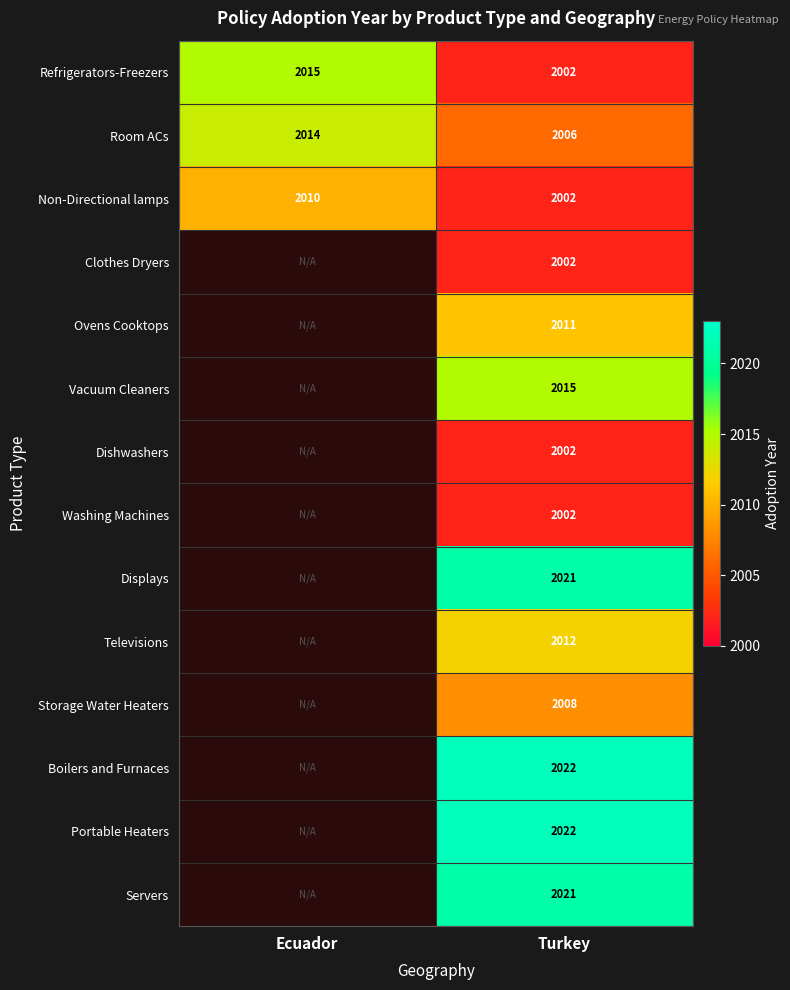

What is the sum of the Room ACs values at Turkey and Ecuador?

4020